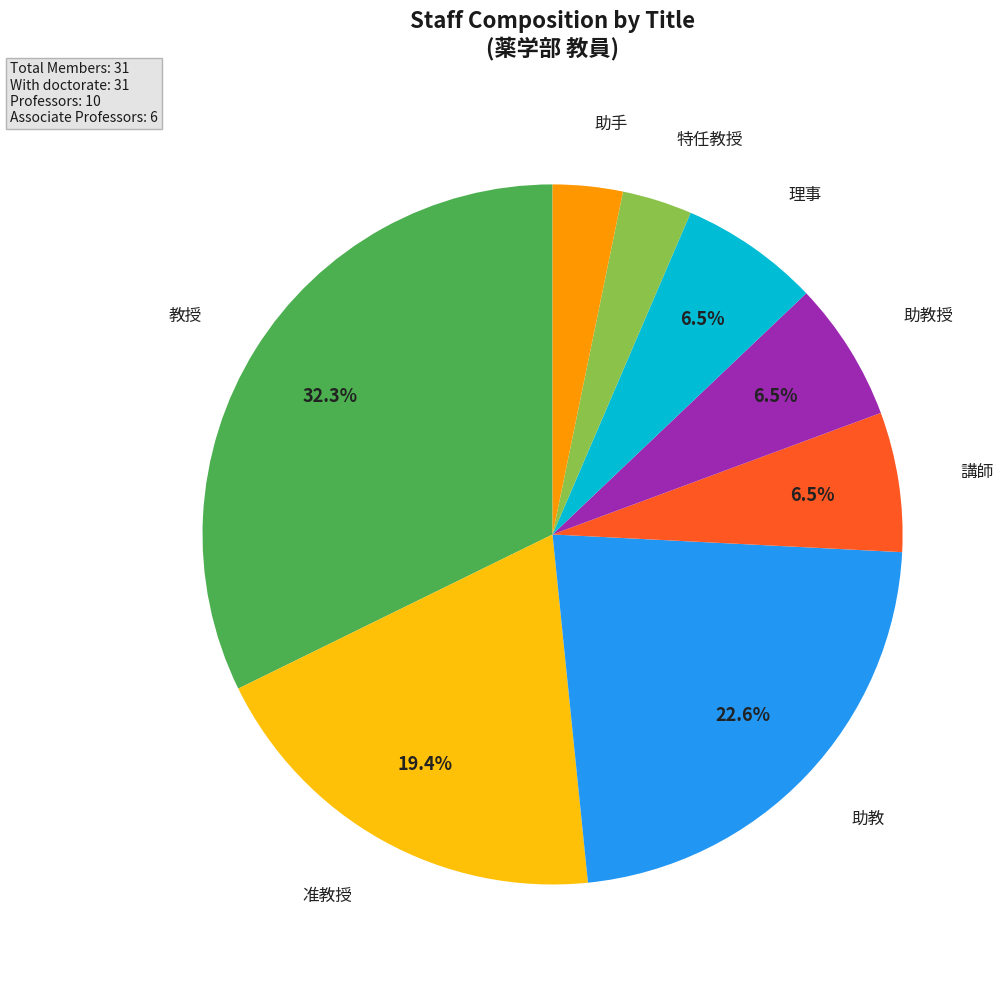

Which category has the biggest portion of the pie?

教授